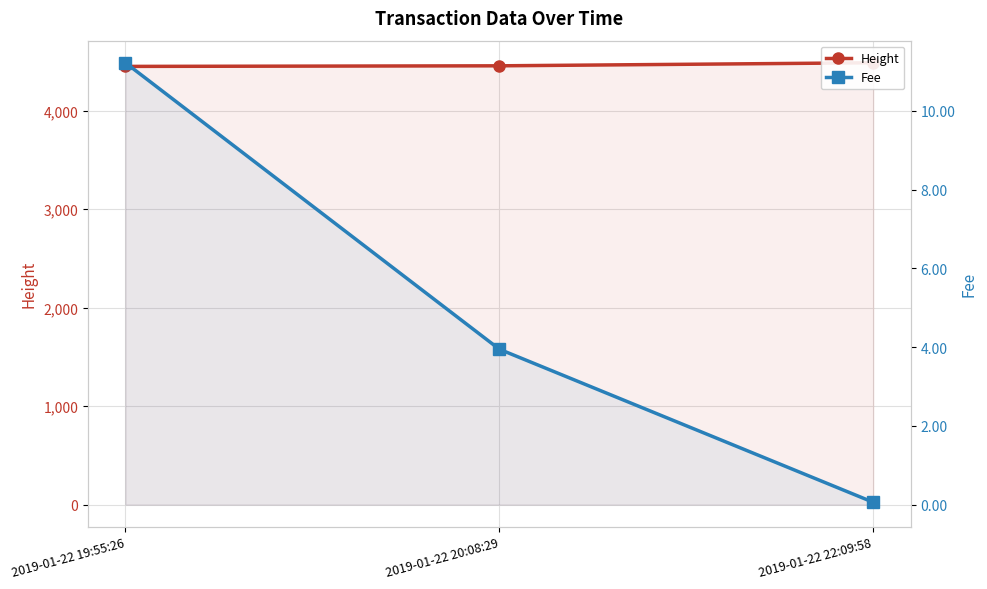

At how many categories does at least one series exceed 2162?

3